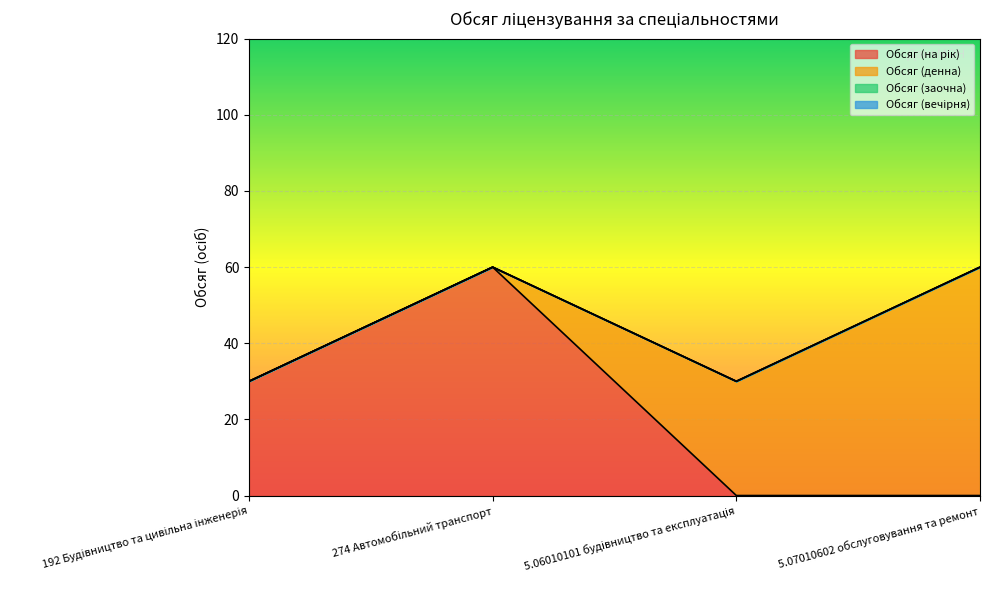

True or false: Обсяг (денна) and Обсяг (заочна) intersect in this chart.

False